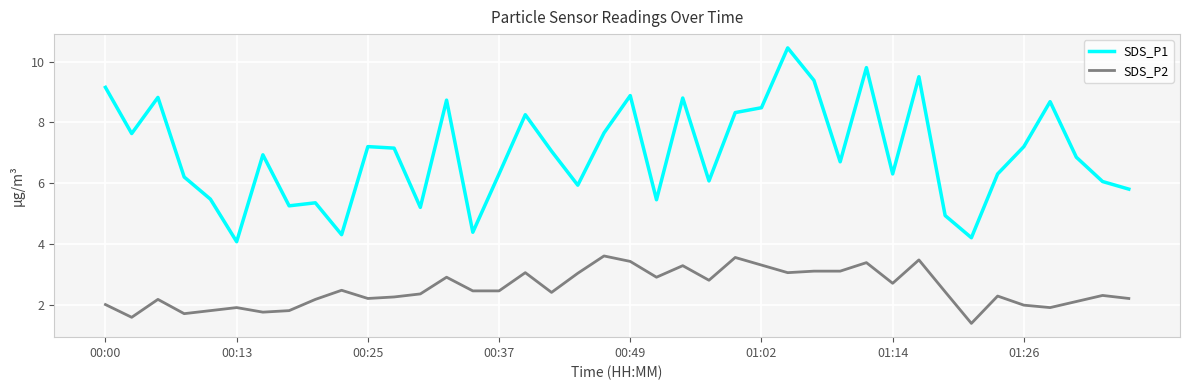

List the series in order of their peak value, highest first.

SDS_P1, SDS_P2